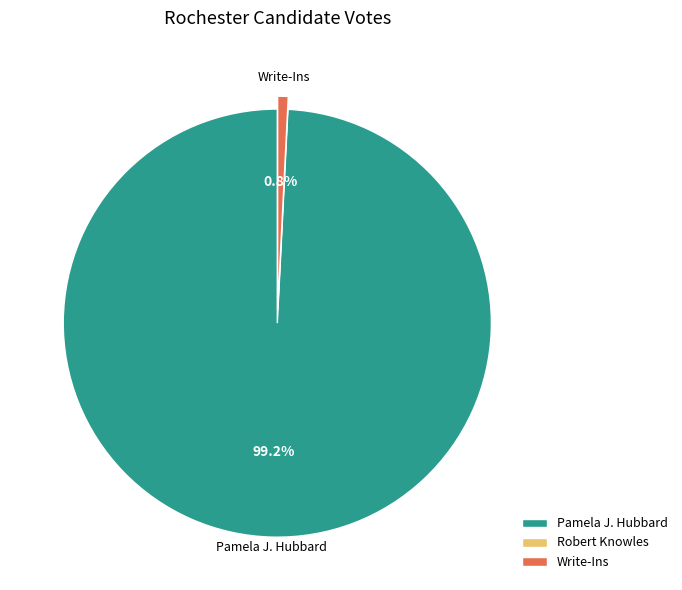

Combined, do Write-Ins and Pamela J. Hubbard account for over 50%?

Yes